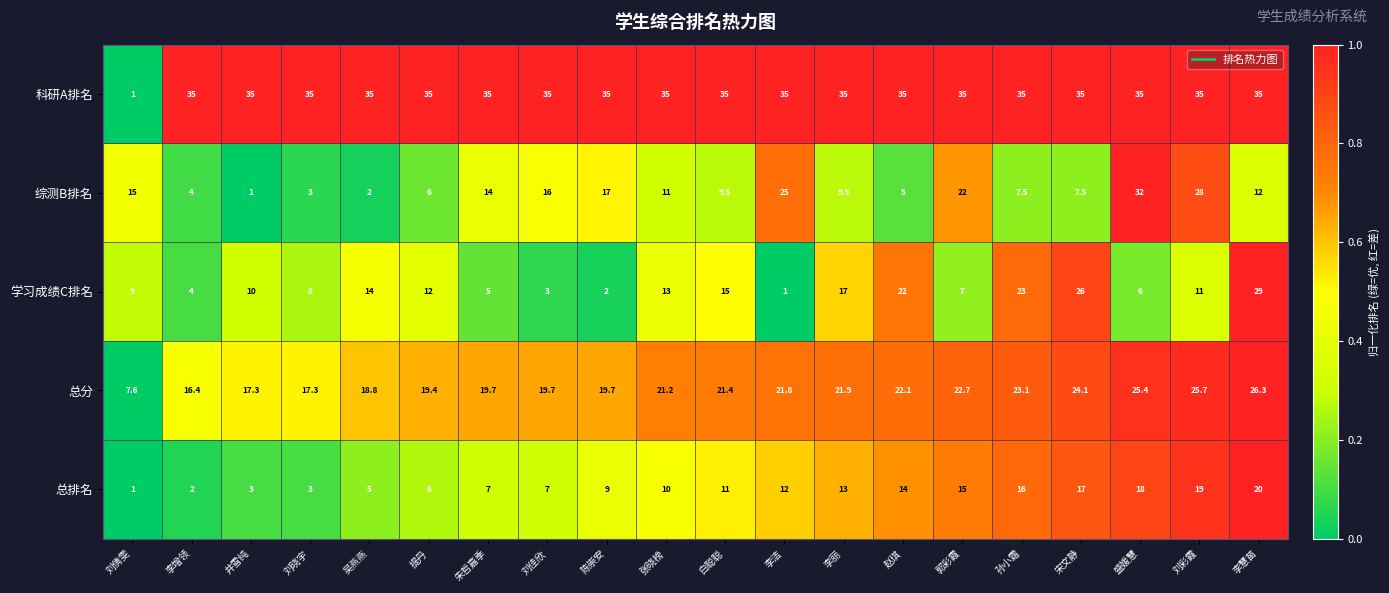

The value of 综测B排名 at 刘倩雯 is 24.4. True or false?

False